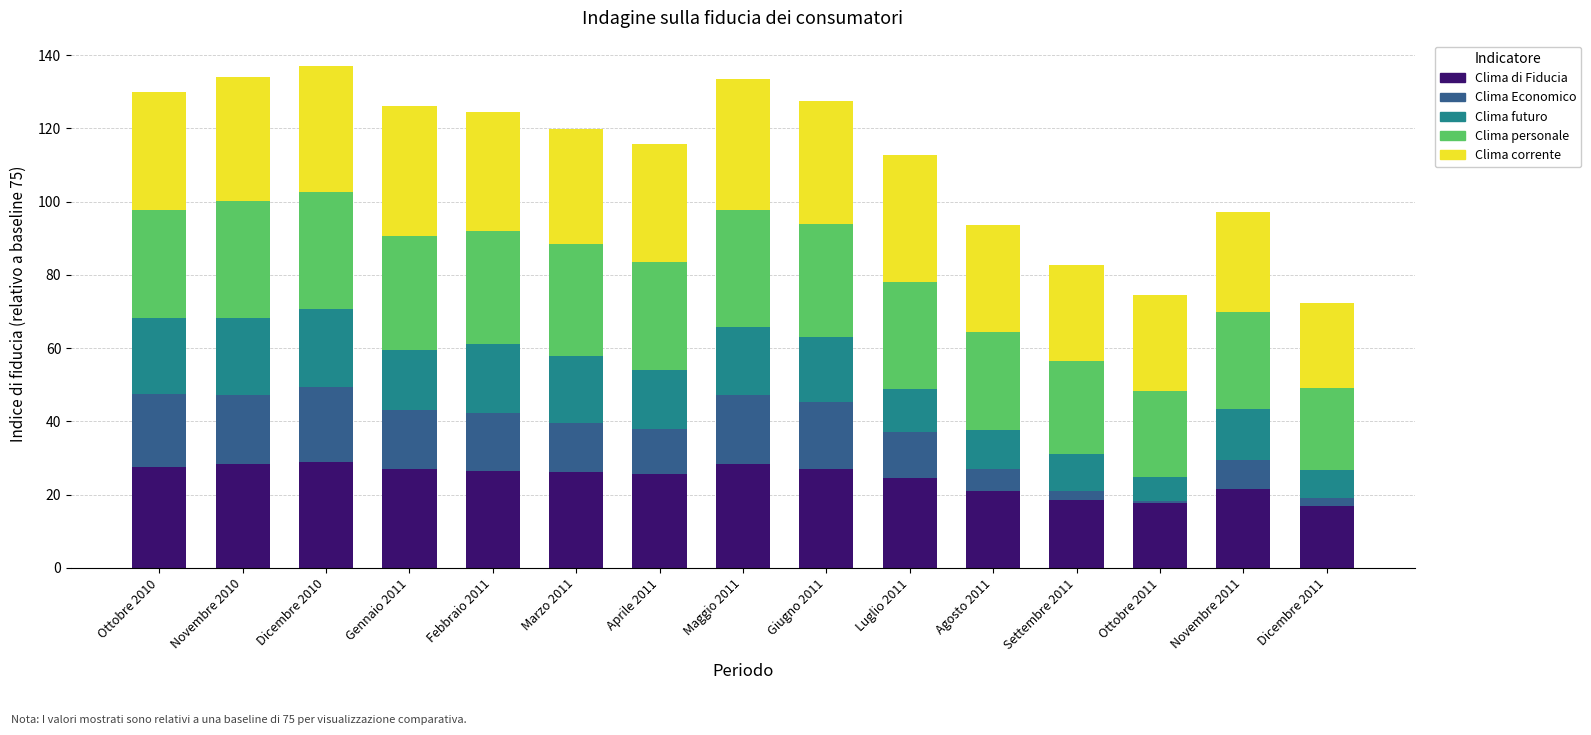

Is it true that Clima di Fiducia equals 27.4 at Ottobre 2010?

True